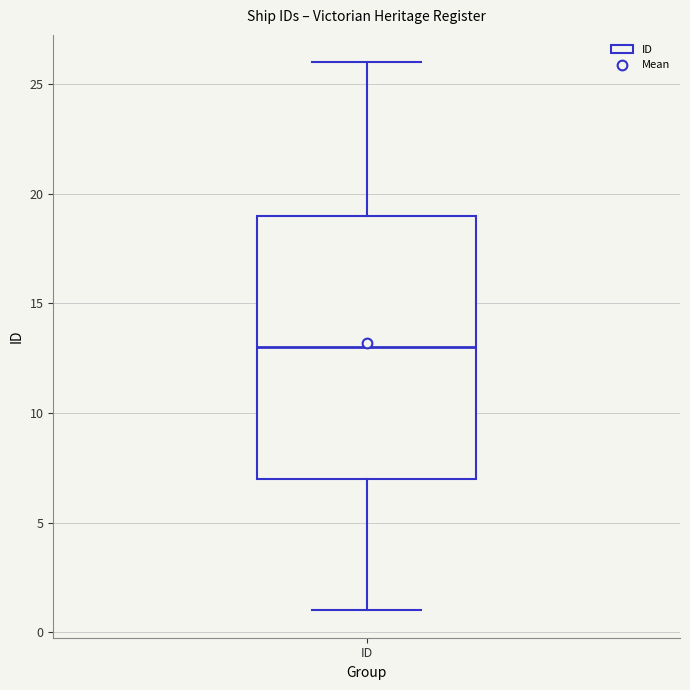

Where does the lower whisker of the box for ID end on the y-axis? The values are not printed on the chart, so give them approximately, as read against the axis.

1